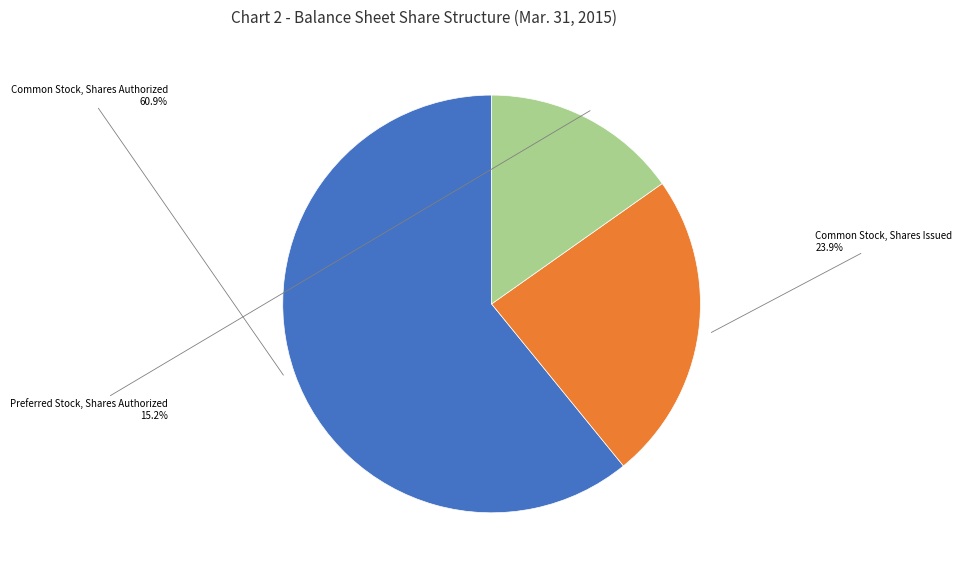

Is it true that Preferred Stock, Shares Authorized is 15% of the pie?

True